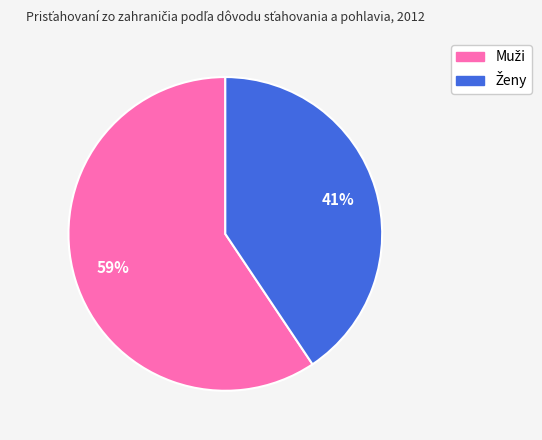

To the nearest percent, what is the average slice percentage?

50%